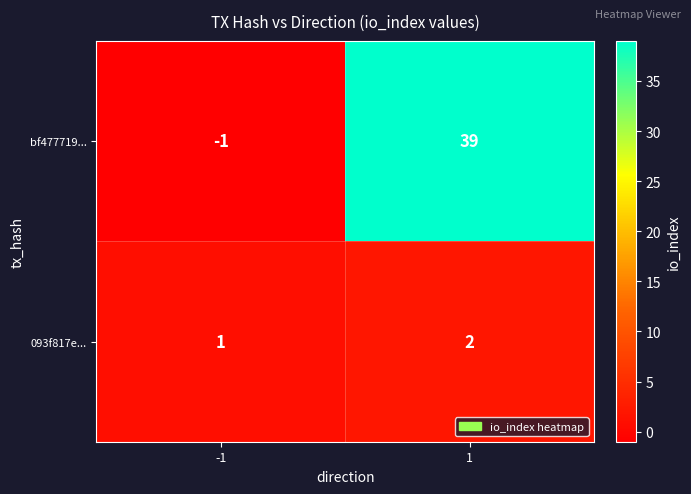

Reading left to right, what are all the values shown in this chart?

bf477719...: -1=-1	1=39
093f817e...: -1=1	1=2